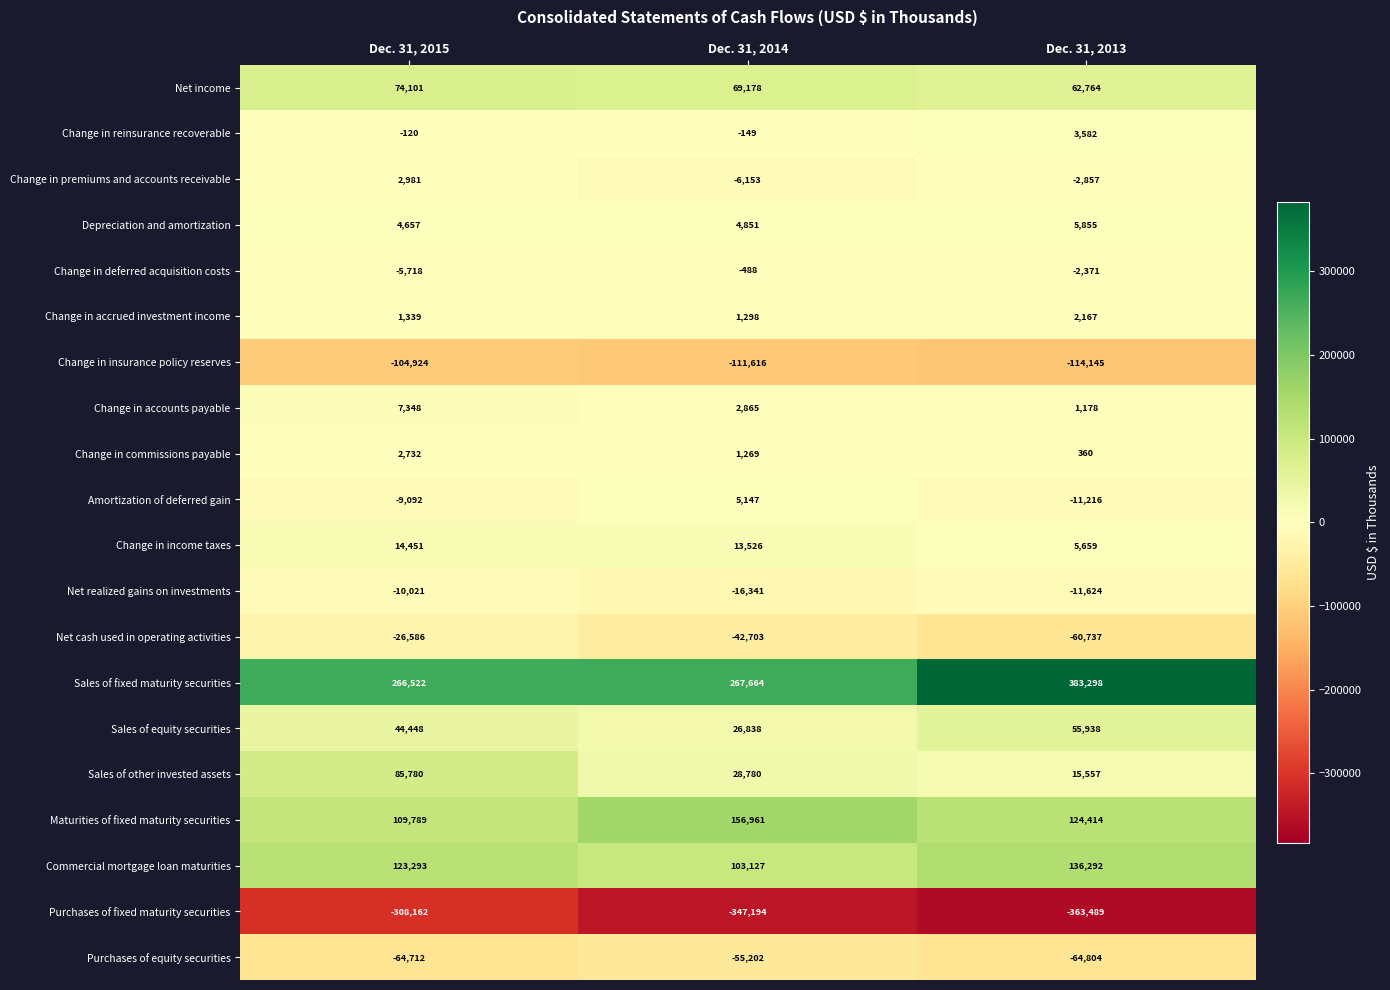

The value of Purchases of equity securities at Dec. 31, 2014 is -55202. True or false?

True